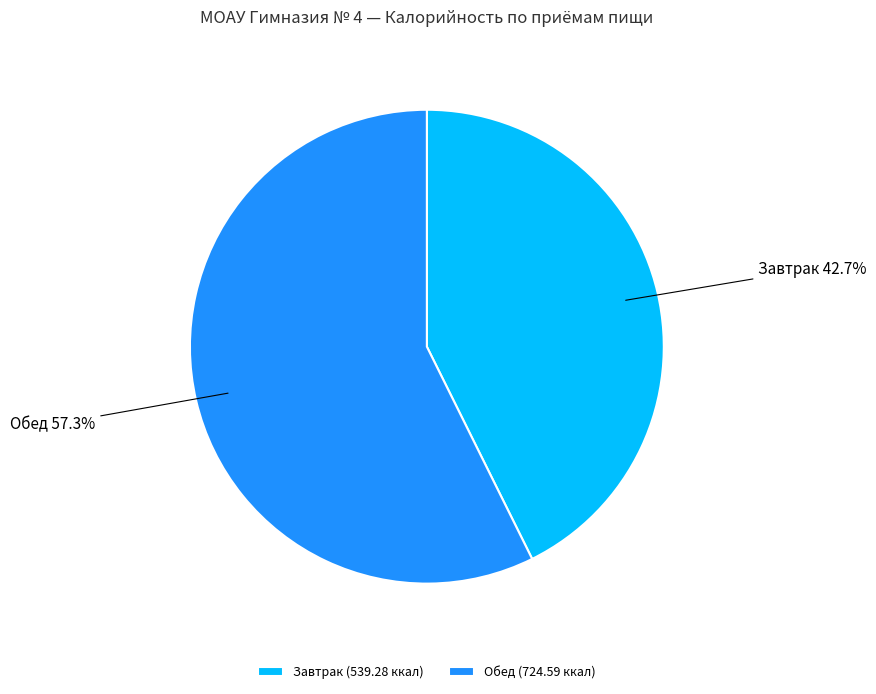

Which has a higher value, Завтрак or Обед?

Обед